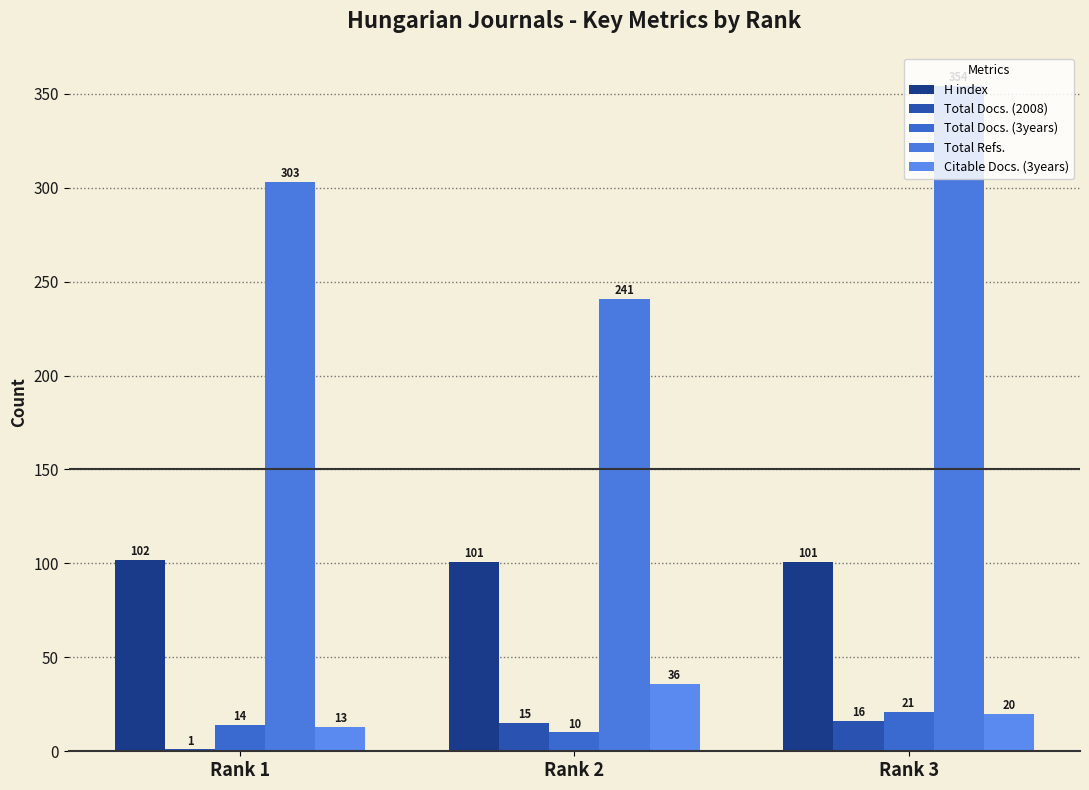

How many groups of bars are there?

3